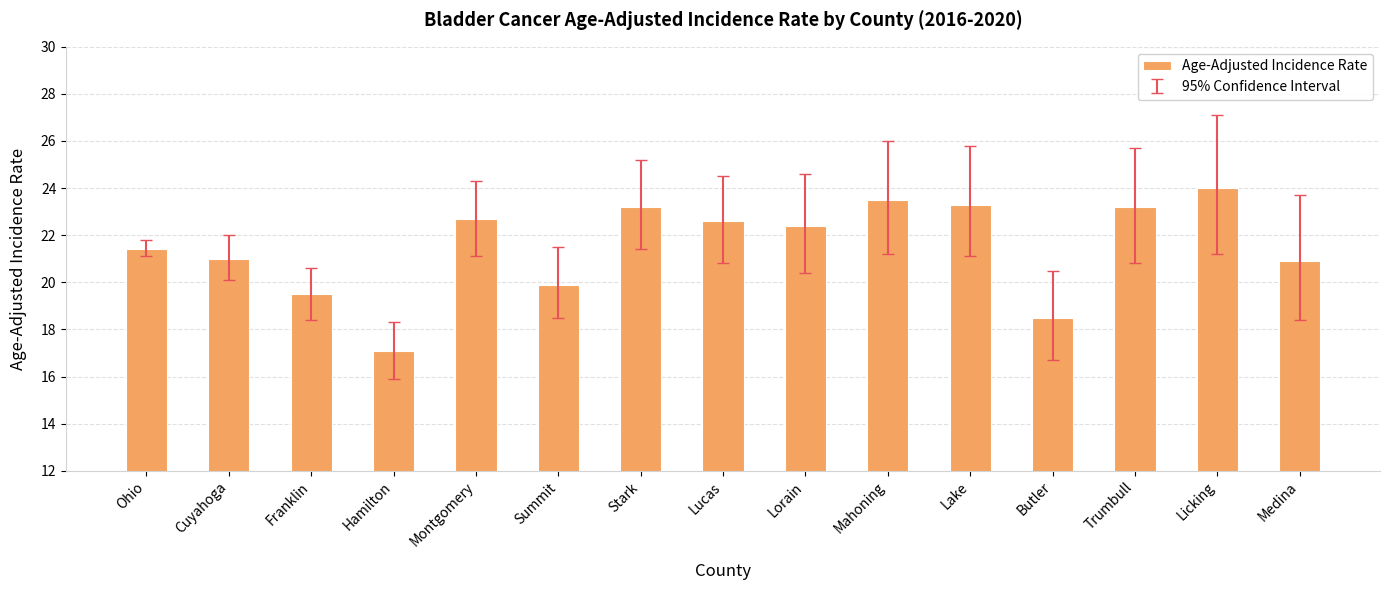

What is the label of the 3rd bar from the right?

Trumbull